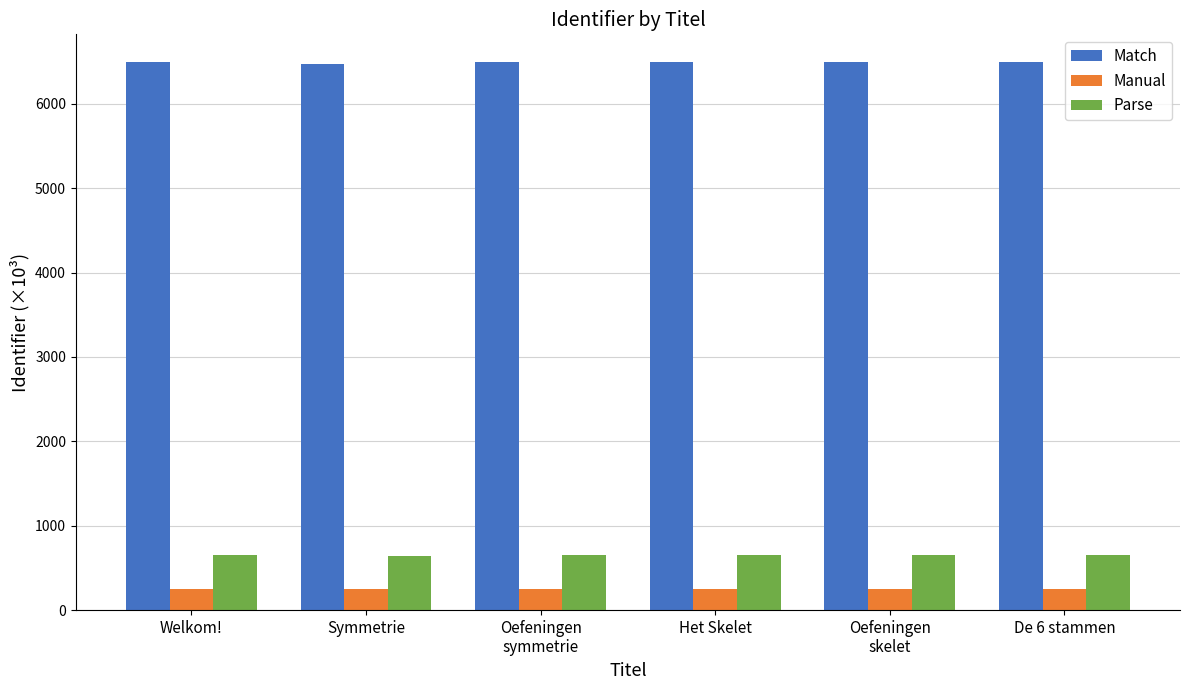

What is the difference between the second highest and minimum values in the Manual series?

1.1